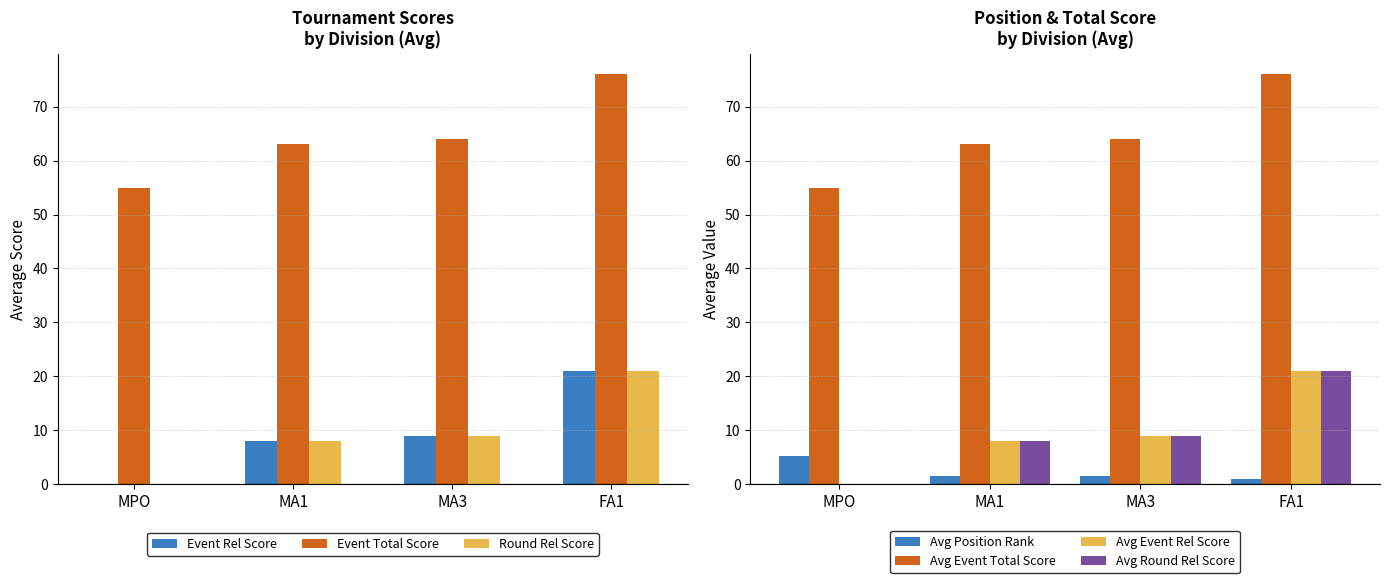

What is the sum of the Round Rel Score values at MPO and FA1?

21